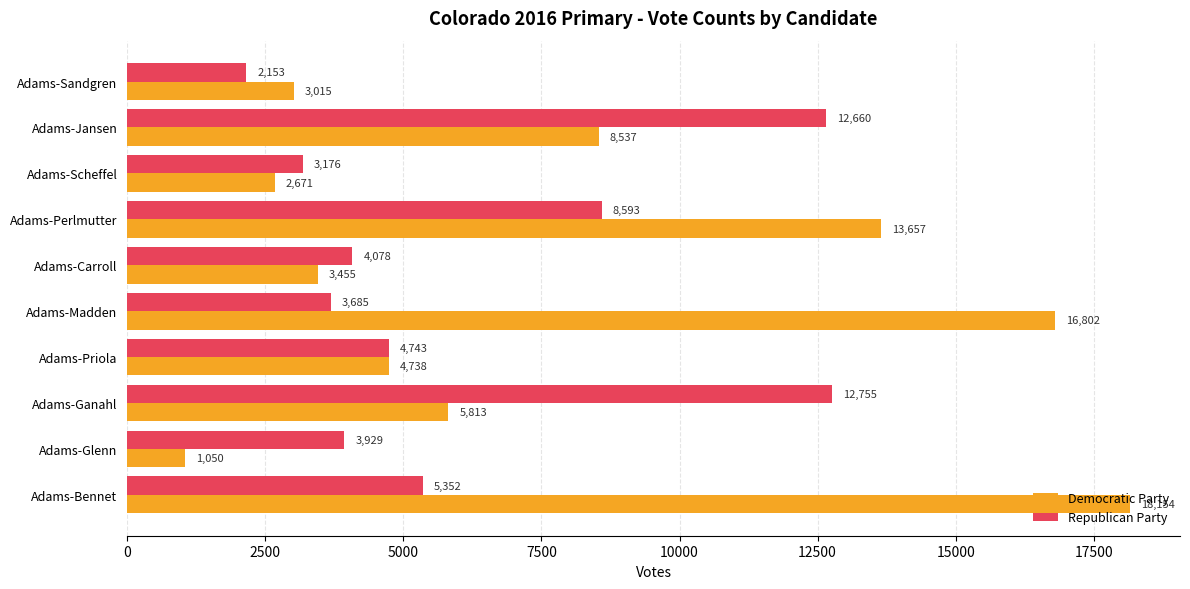

At which label does Democratic Party reach its minimum?

Adams-Glenn